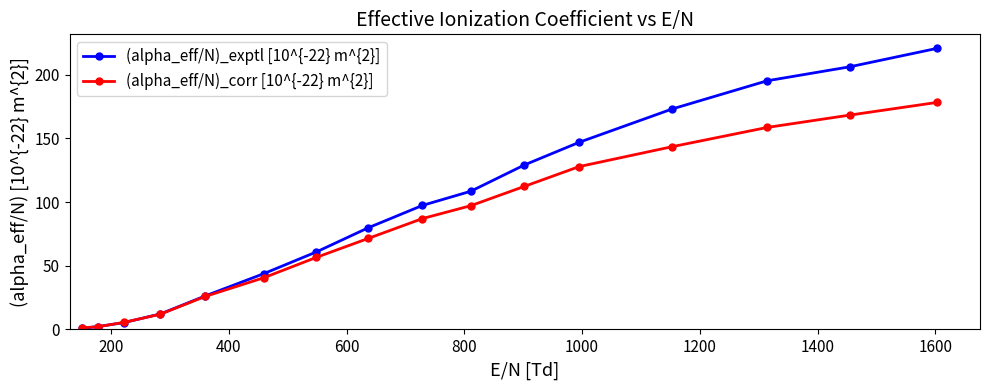

What is the value of the (alpha_eff/N)_corr [10^{-22} m^{2}] point at the 5th from the left?

25.9